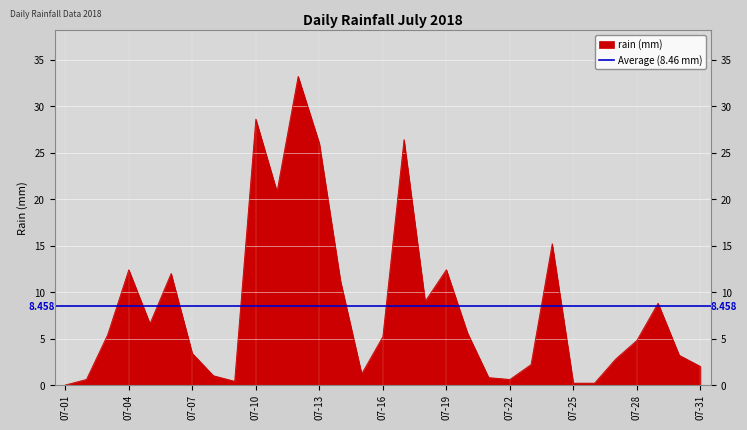

How many points are lower than both their immediate neighbors (excluding endpoints)?

6